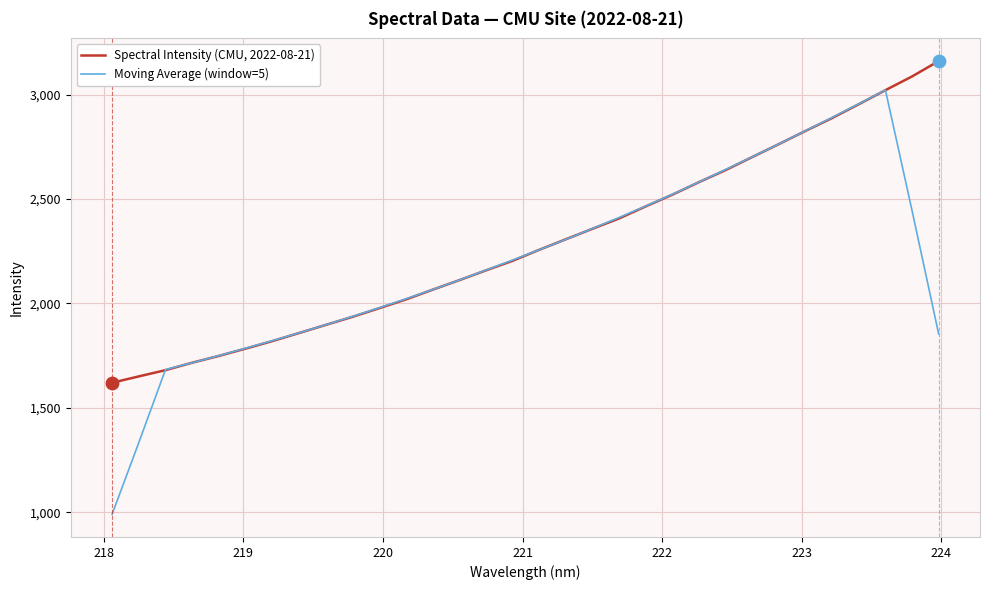

Which series has the widest spread of values?

Moving Average (window=5)